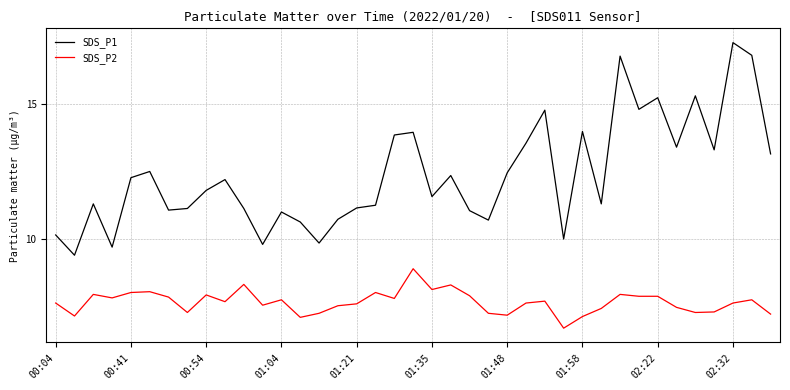

Which series has the largest range (max minus min)?

SDS_P1